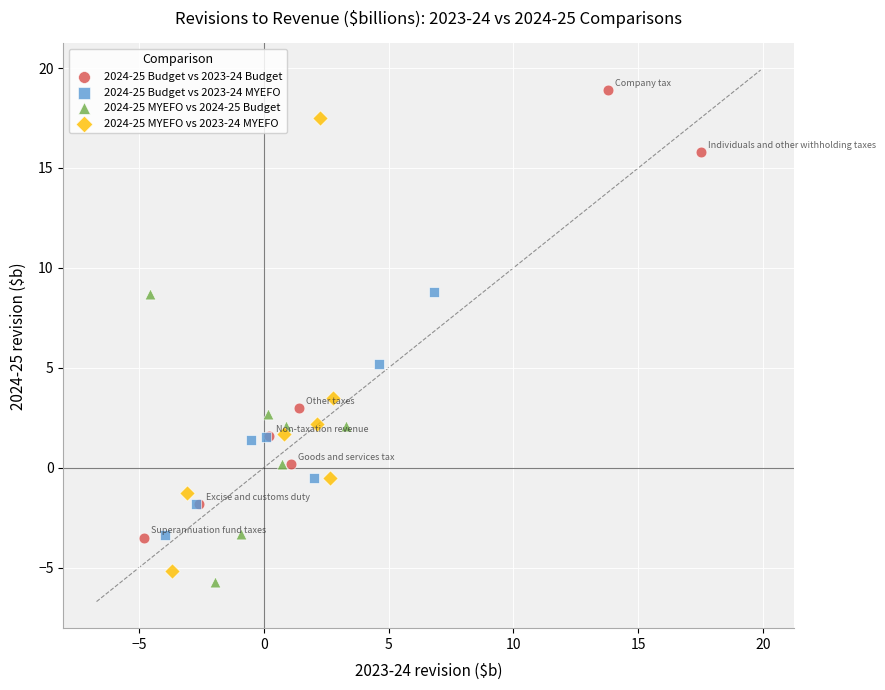

Which series reaches the maximum Y coordinate?

2024-25 Budget vs 2023-24 Budget